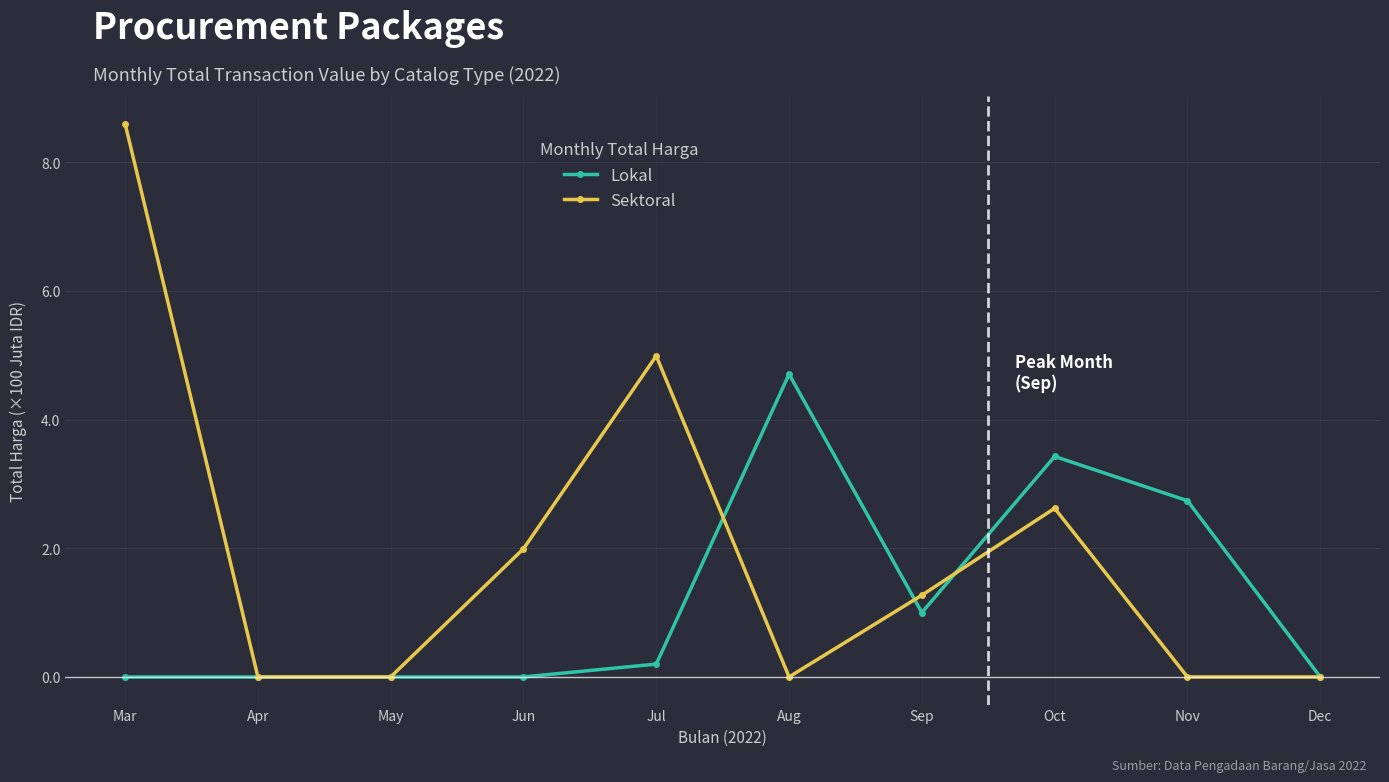

Rank the series by their maximum value, from lowest to highest.

Lokal, Sektoral